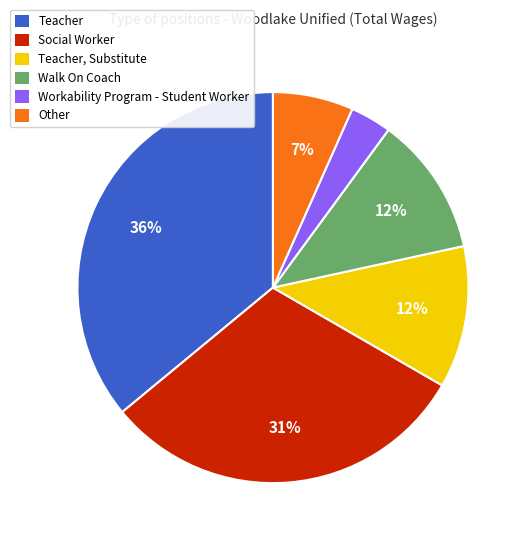

To the nearest percent, what is the difference between the Walk On Coach and Teacher slice percentages?

24%